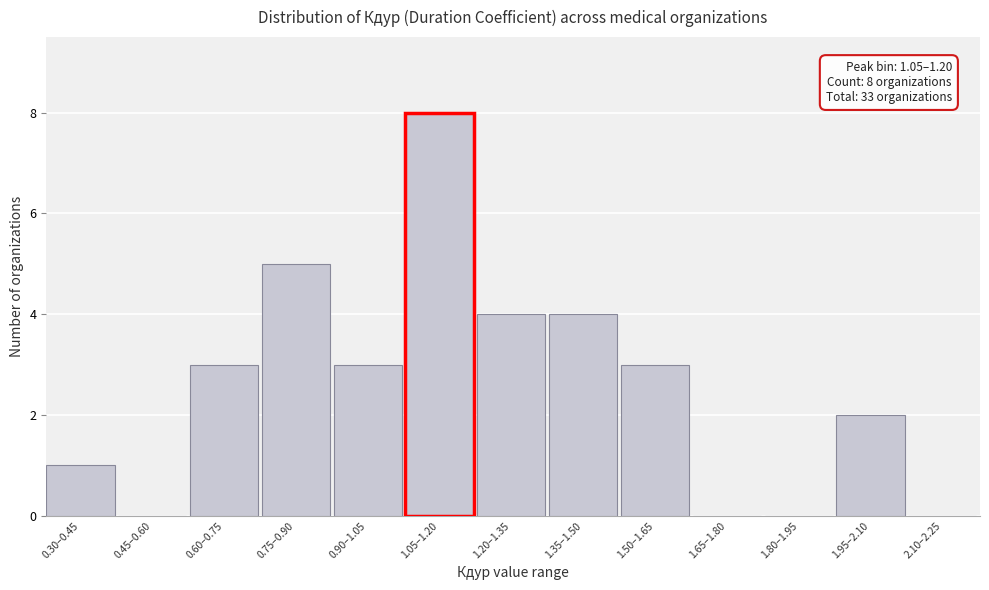

Reading left to right, what are all the values shown in this chart?

0.30–0.45=1	0.45–0.60=0	0.60–0.75=3	0.75–0.90=5	0.90–1.05=3	1.05–1.20=8	1.20–1.35=4	1.35–1.50=4	1.50–1.65=3	1.65–1.80=0	1.80–1.95=0	1.95–2.10=2	2.10–2.25=0